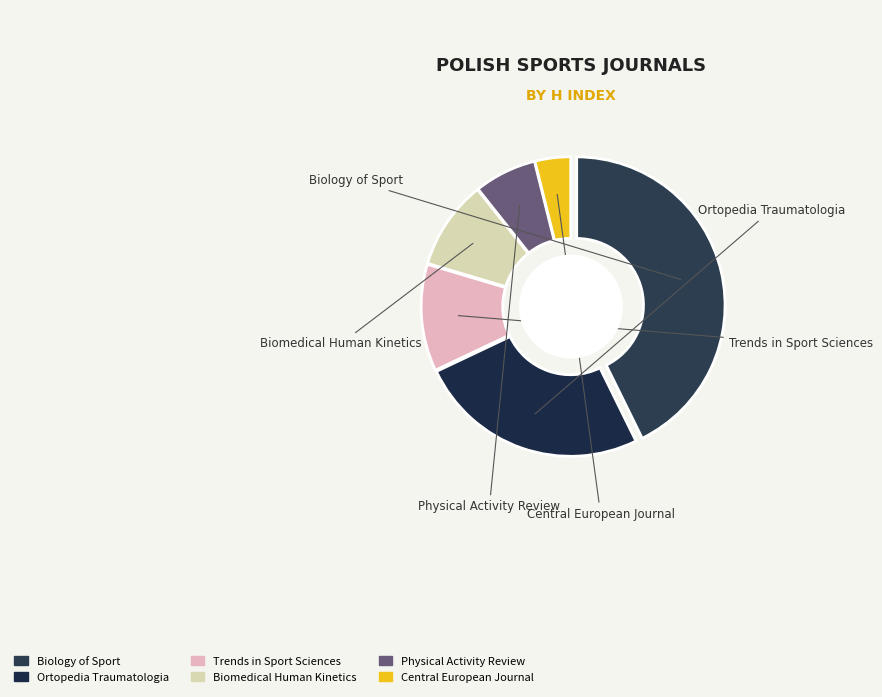

Is it true that Trends in Sport Sciences is 19% of the pie?

False